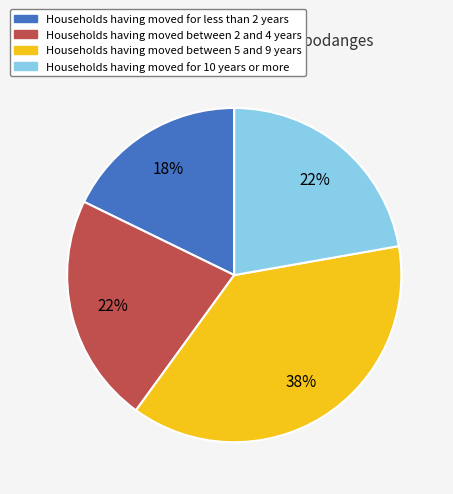

To the nearest percent, what portion does Households having moved for 10 years or more represent?

22%